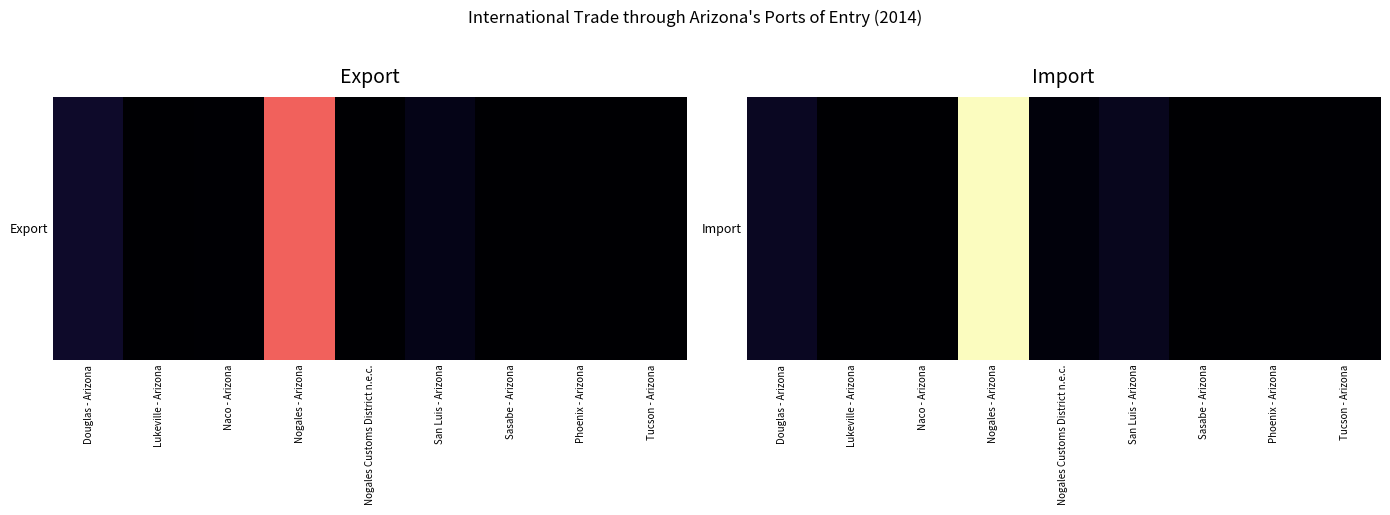

Which category has the lowest value across all series?

Lukeville - Arizona